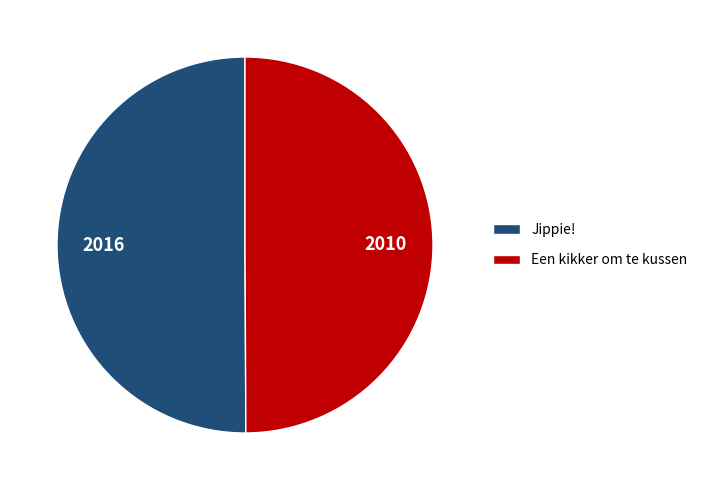

Combined, do Jippie! and Een kikker om te kussen account for over 50%?

Yes